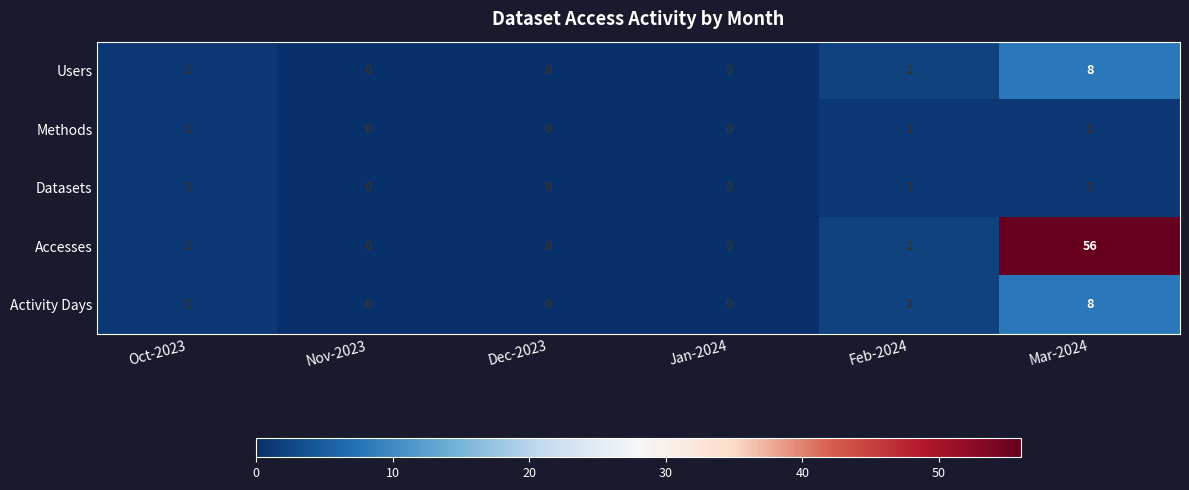

Reading left to right, extract all data points from this chart.

Users: Oct-2023=1	Nov-2023=0	Dec-2023=0	Jan-2024=0	Feb-2024=2	Mar-2024=8
Methods: Oct-2023=1	Nov-2023=0	Dec-2023=0	Jan-2024=0	Feb-2024=1	Mar-2024=1
Datasets: Oct-2023=1	Nov-2023=0	Dec-2023=0	Jan-2024=0	Feb-2024=1	Mar-2024=1
Accesses: Oct-2023=1	Nov-2023=0	Dec-2023=0	Jan-2024=0	Feb-2024=2	Mar-2024=56
Activity Days: Oct-2023=1	Nov-2023=0	Dec-2023=0	Jan-2024=0	Feb-2024=2	Mar-2024=8